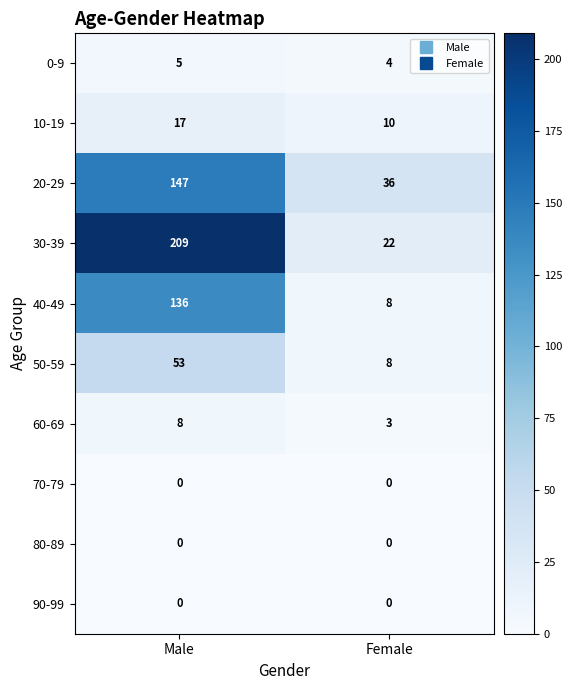

Which series has the largest total across all categories?

30-39